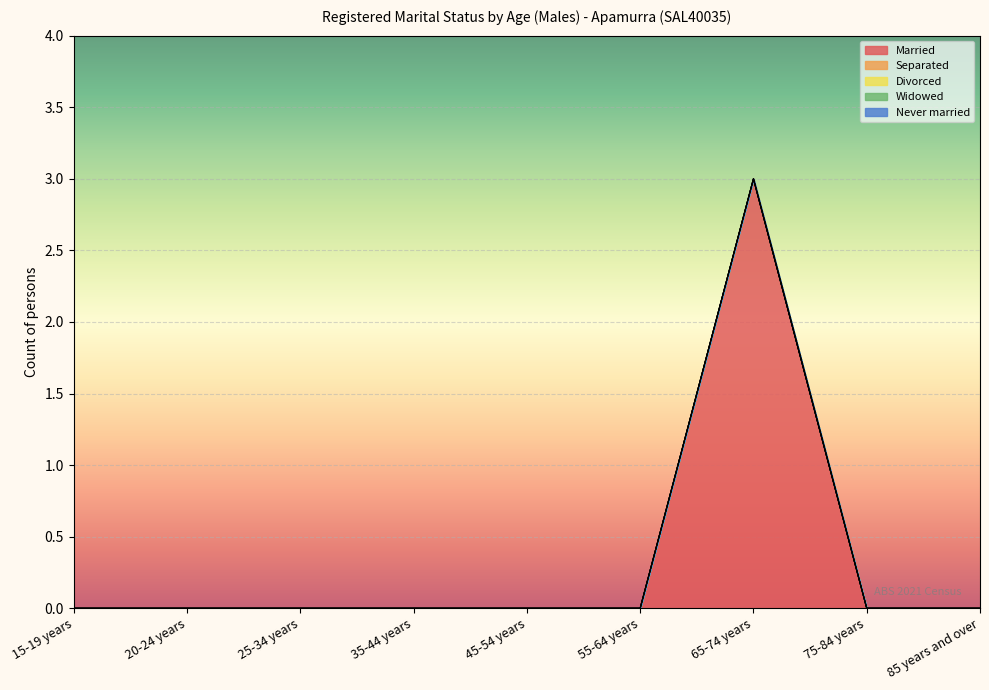

Reading left to right, list all the values displayed in this chart.

Married: 0	0	0	0	0	0	3	0	0
Separated: 0	0	0	0	0	0	0	0	0
Divorced: 0	0	0	0	0	0	0	0	0
Widowed: 0	0	0	0	0	0	0	0	0
Never married: 0	0	0	0	0	0	0	0	0